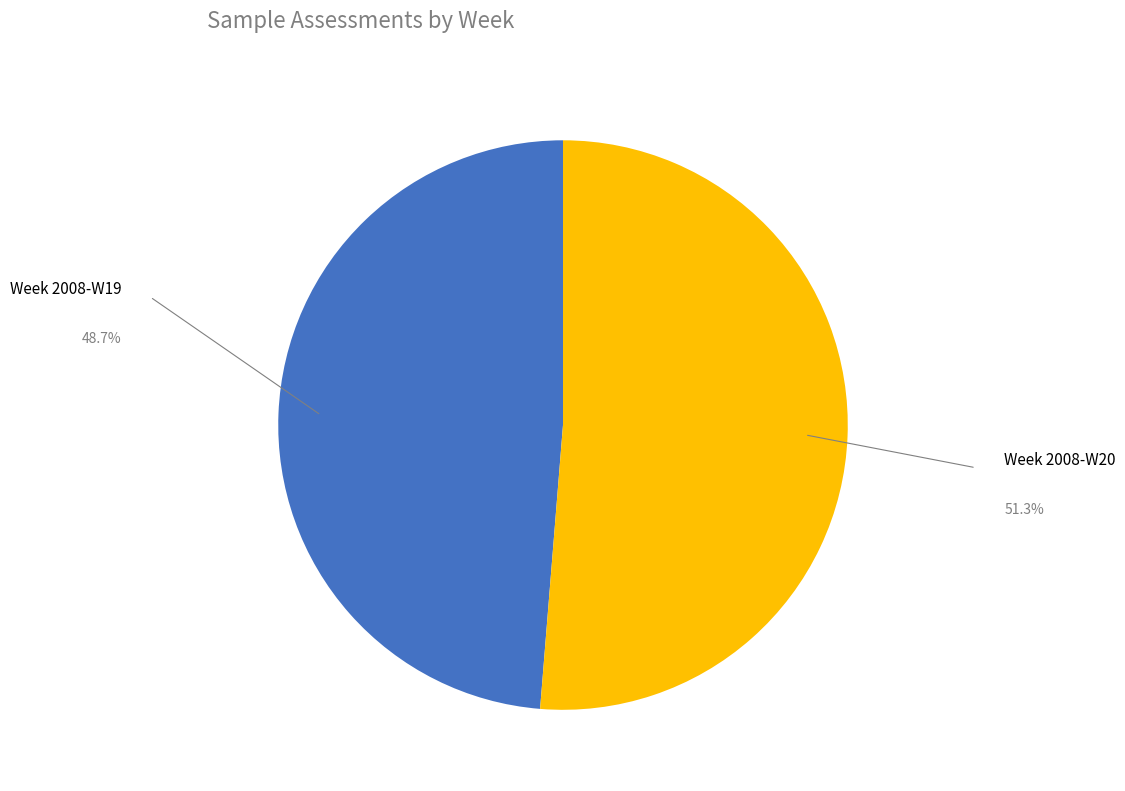

Count the number of slices in the pie.

2